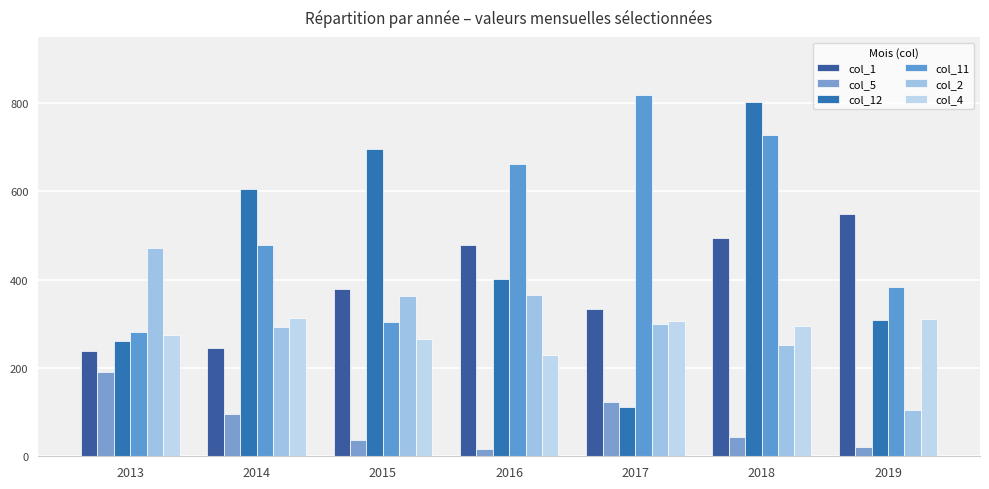

What is the value of the col_4 bar at the 3rd from the left?

265.7